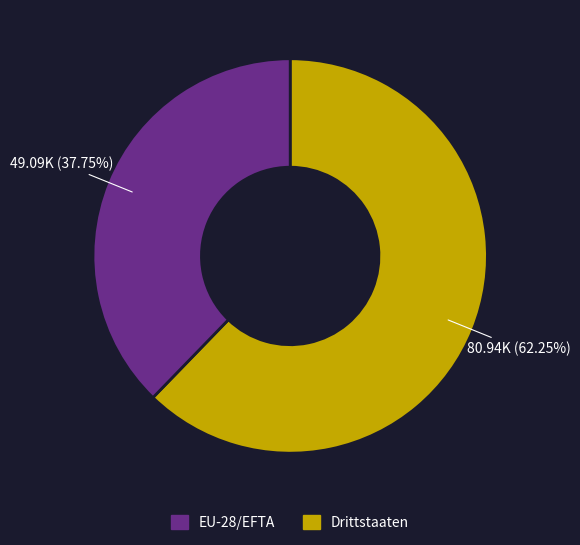

How many segments does this pie chart have?

2